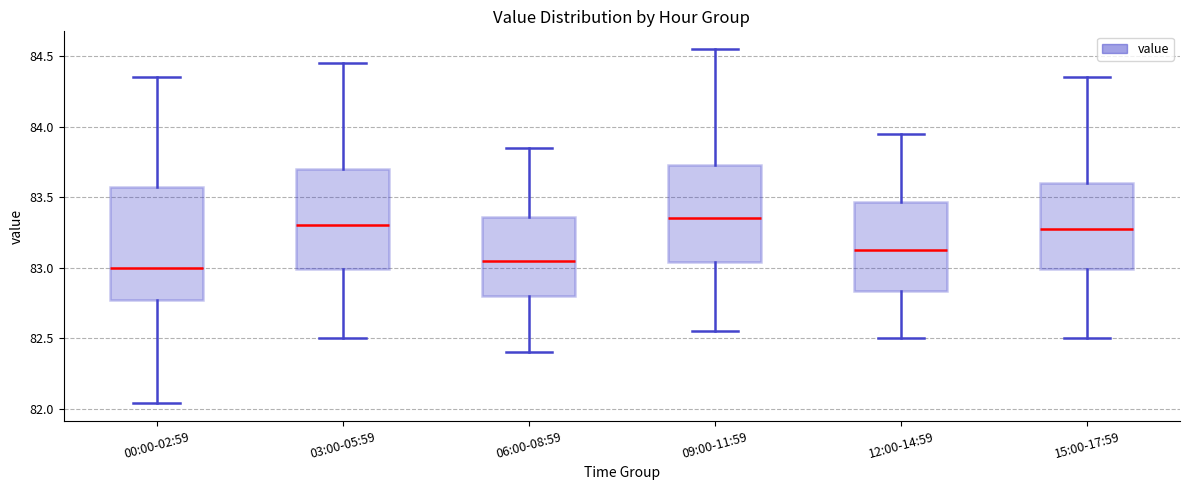

Where is the upper edge of the box for 03:00-05:59 on the y-axis? The values are not printed on the chart, so give them approximately, as read against the axis.

83.70